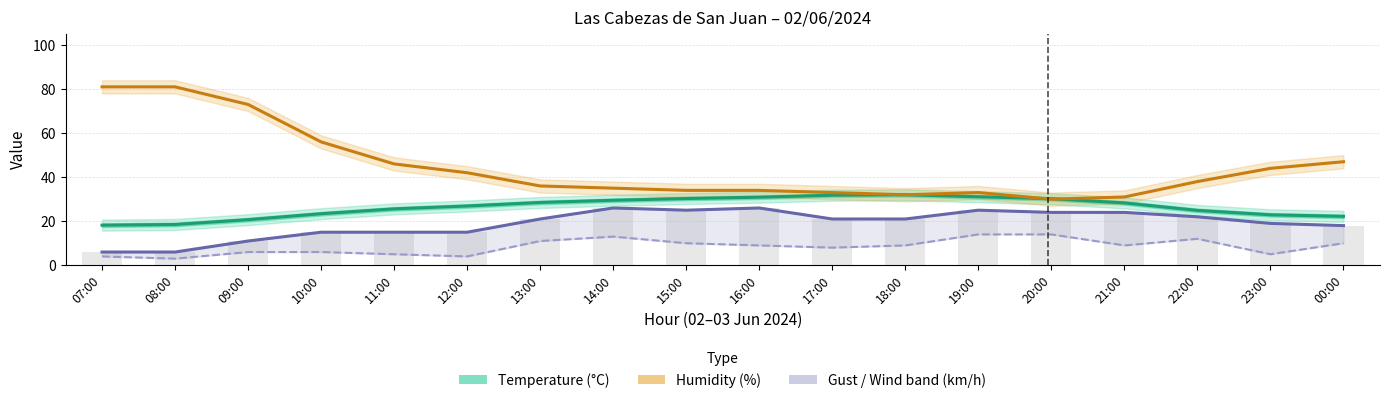

How many categories are shown in the chart?

18